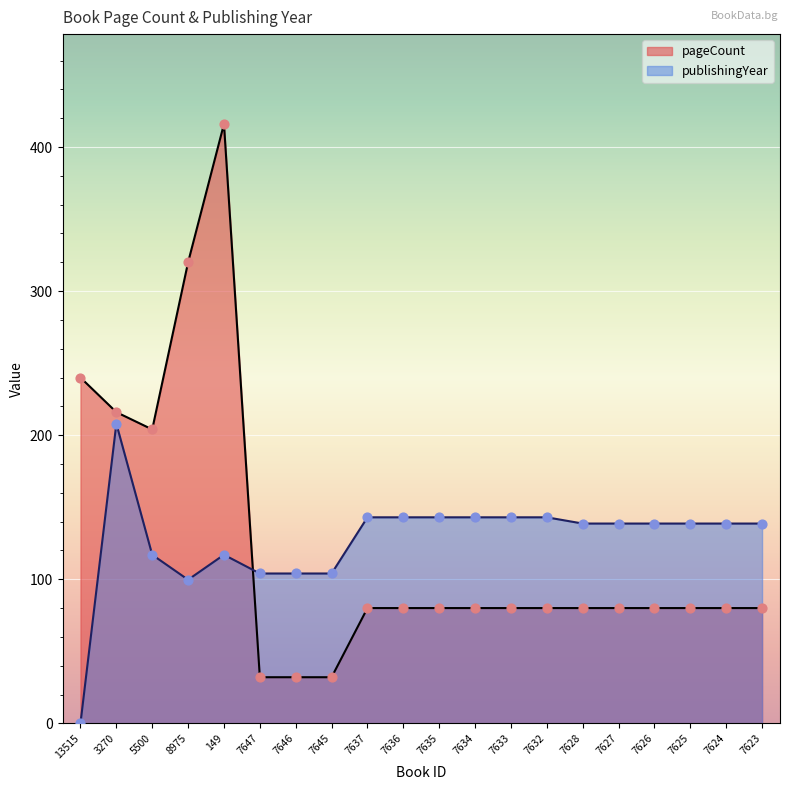

Which series has the largest total across all categories?

publishingYear